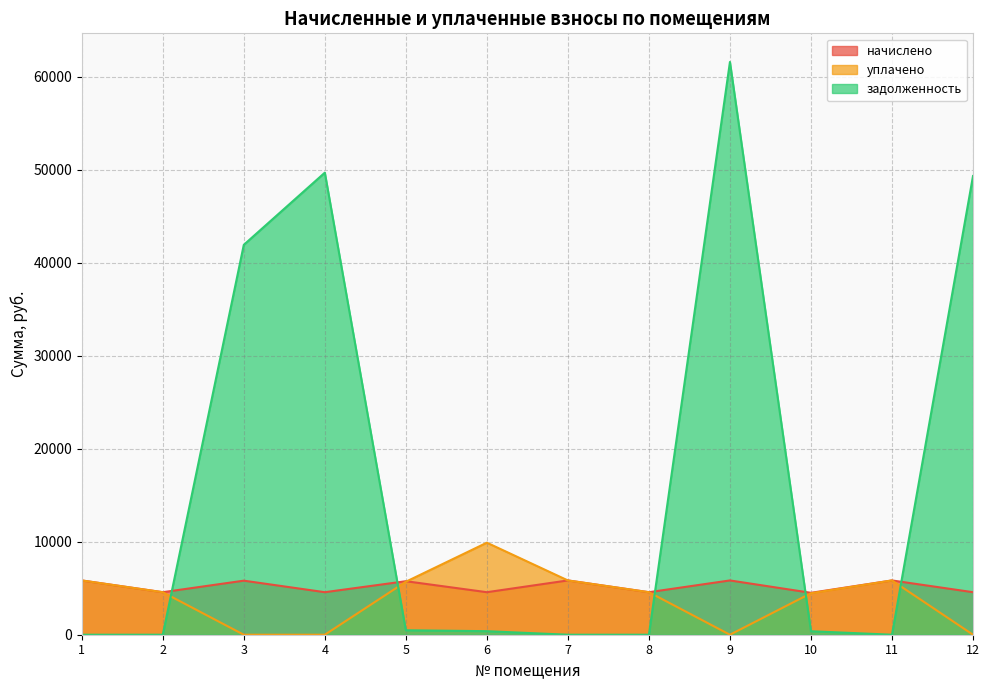

In начислено, how many points are higher than both neighbors (excluding endpoints)?

5